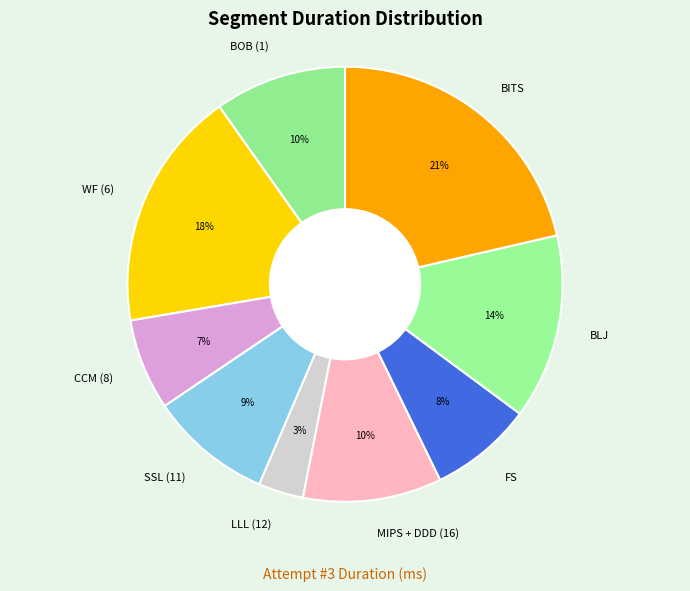

Is it true that SSL (11) is 1% of the pie?

False